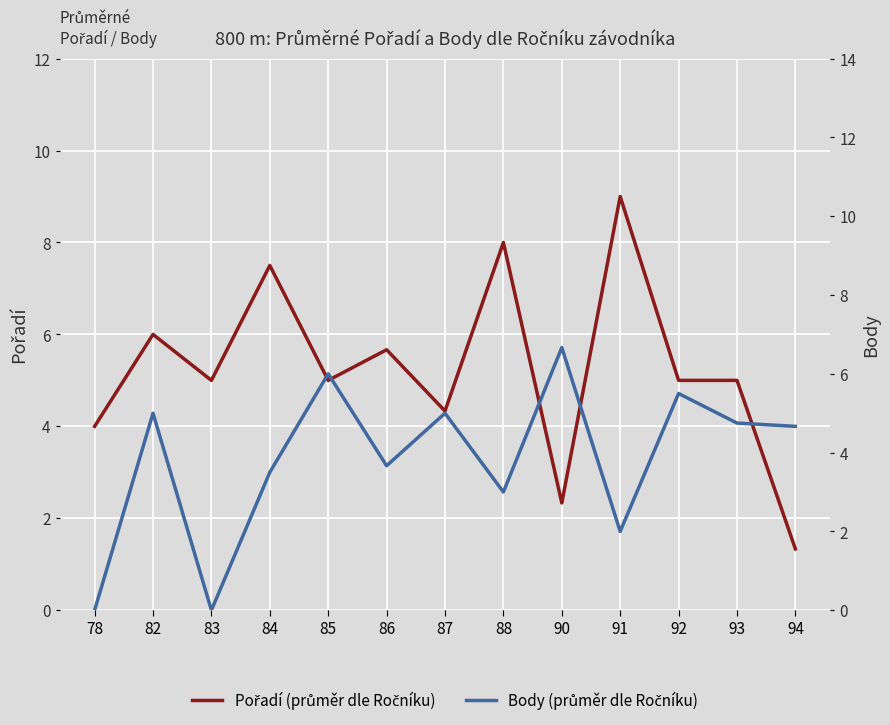

What is the minimum value for Pořadí (avg)?

1.3